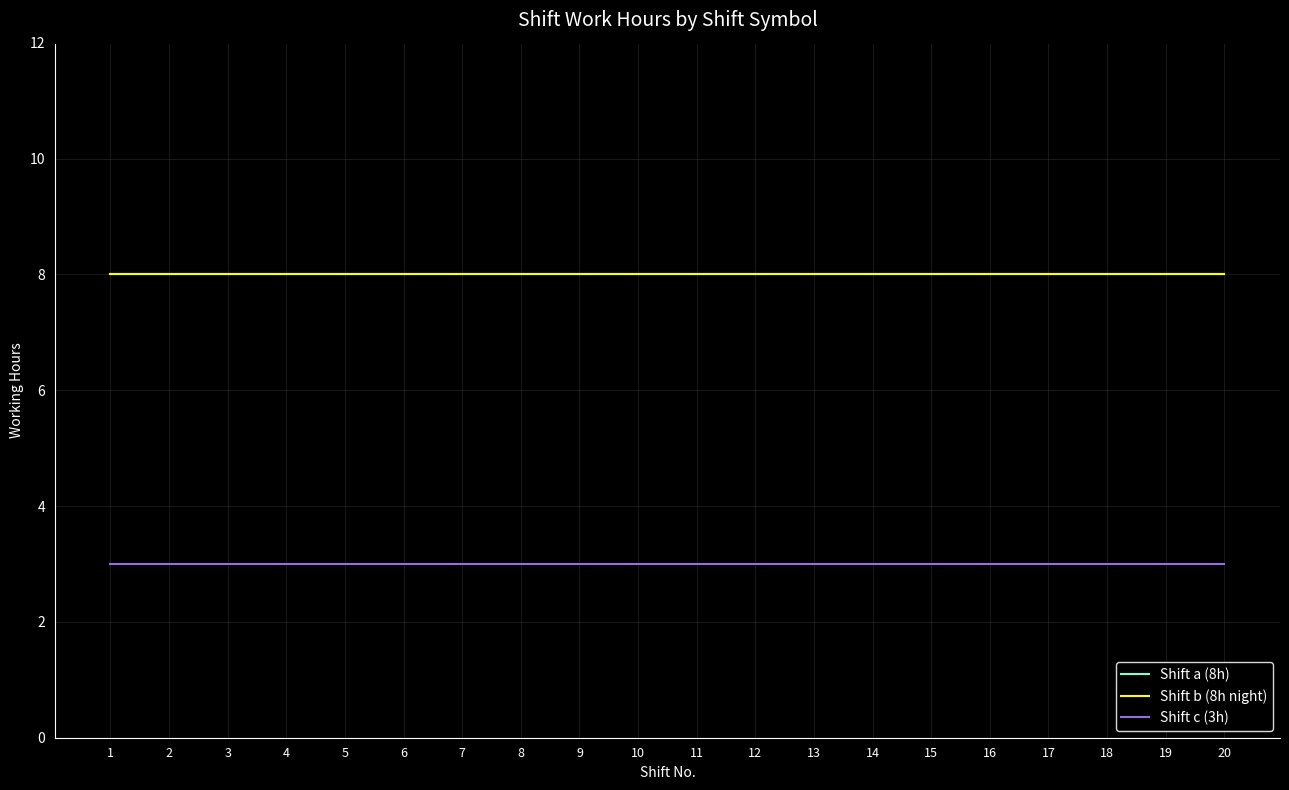

What is the value of the Shift b (8h night) point at the 17th from the left?

8